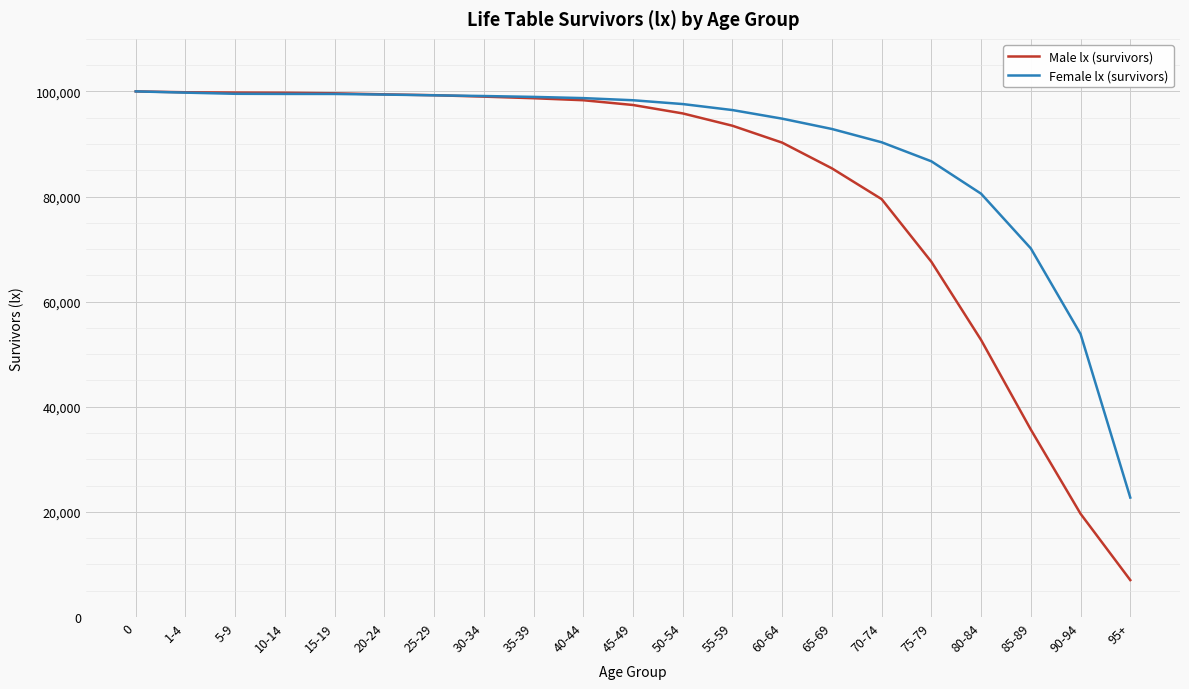

What is the difference between the maximum and minimum values in the Female lx (survivors) series?

77284